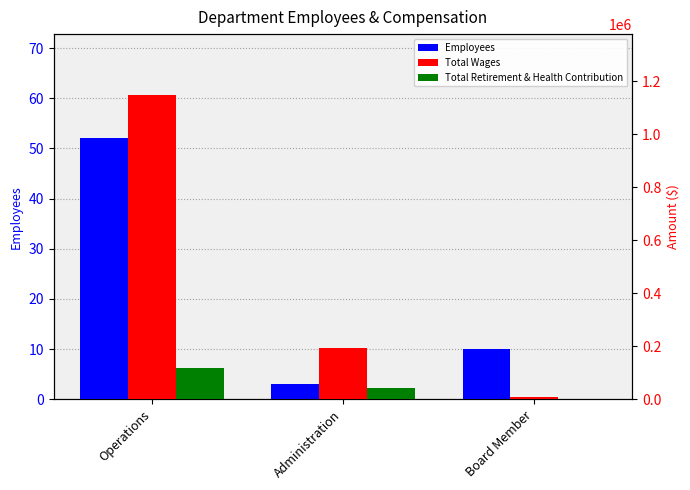

At how many categories does at least one series exceed 532682?

1